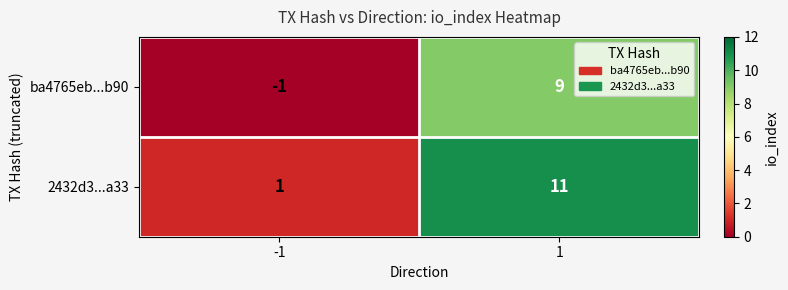

True or false: ba4765eb...b90 has a value of -1 at -1.

True